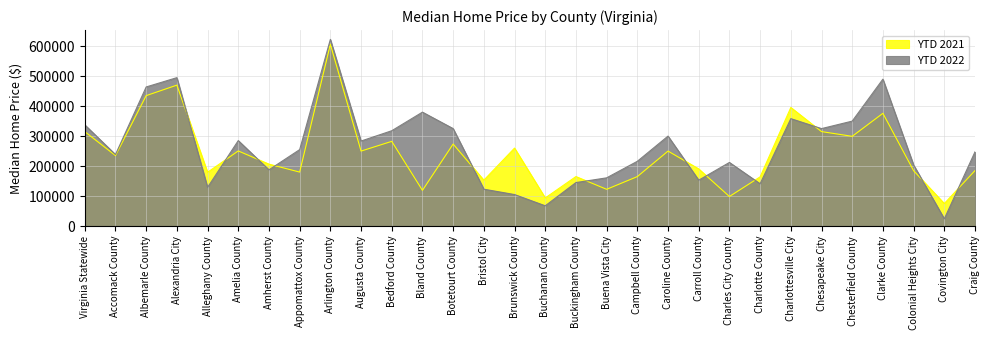

Where is the first local maximum for YTD 2022?

Alexandria City